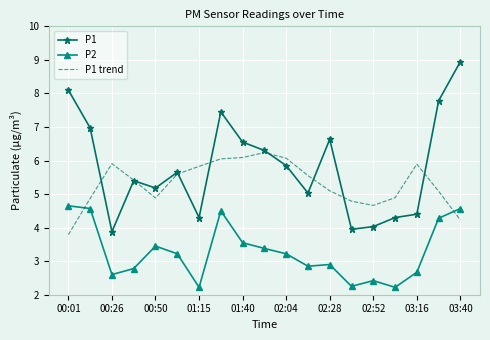

What is the lowest value of the P1 series?

3.9